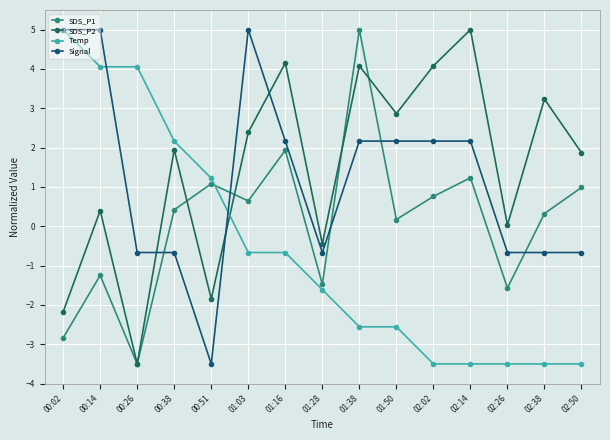

Which series has the largest total across all categories?

SDS_P2